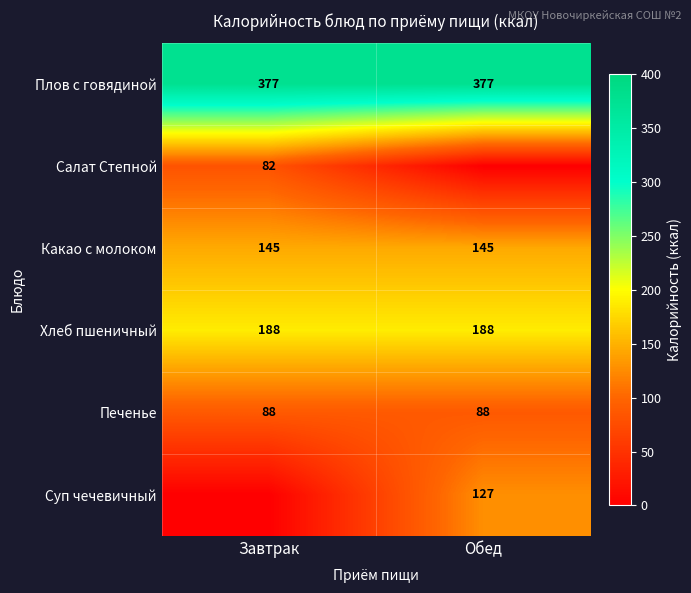

Is it true that Салат Степной equals 55 at Завтрак?

False